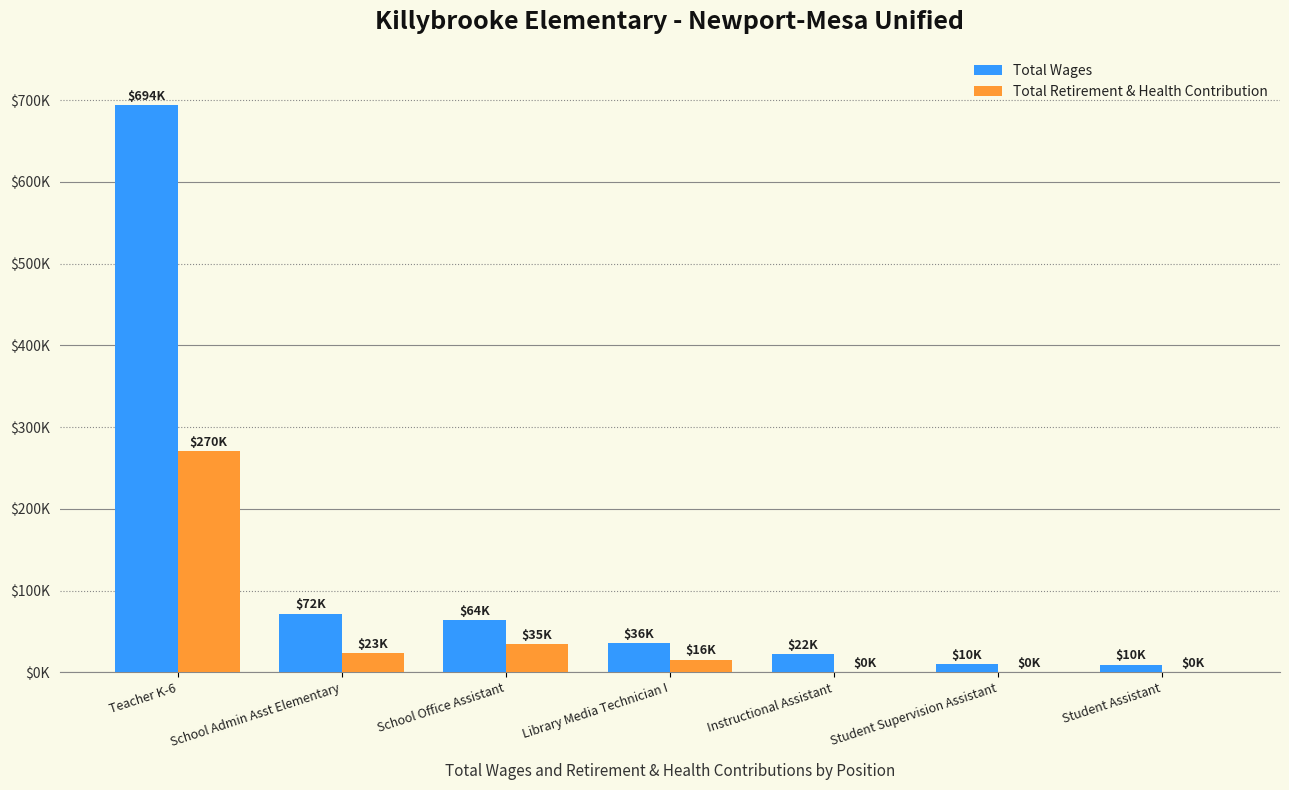

Where is Total Retirement & Health Contribution nearest to the value 135208?

School Office Assistant